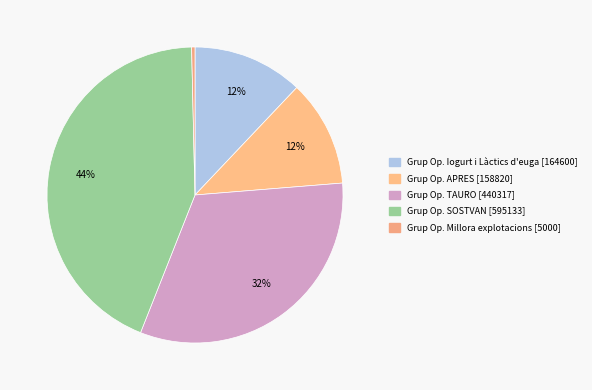

Rank the categories by value from highest to lowest.

Grup Operatiu SOSTVAN, Grup Operatiu TAURO, Grup Operatiu Iogurt i Làctics d'euga, Grup Operatiu APRES, Grup Operatiu: Millora de les explotacions